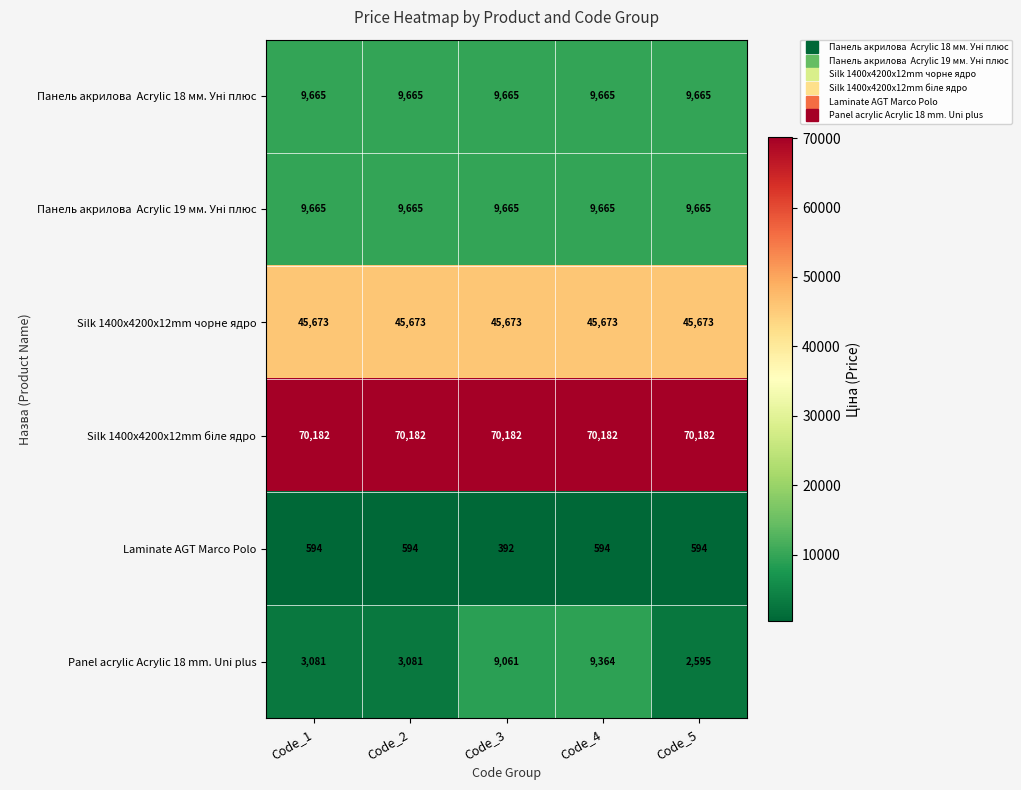

What is the sum of the Silk 1400x4200x12mm чорне ядро values at Code_3 and Code_5?

91346